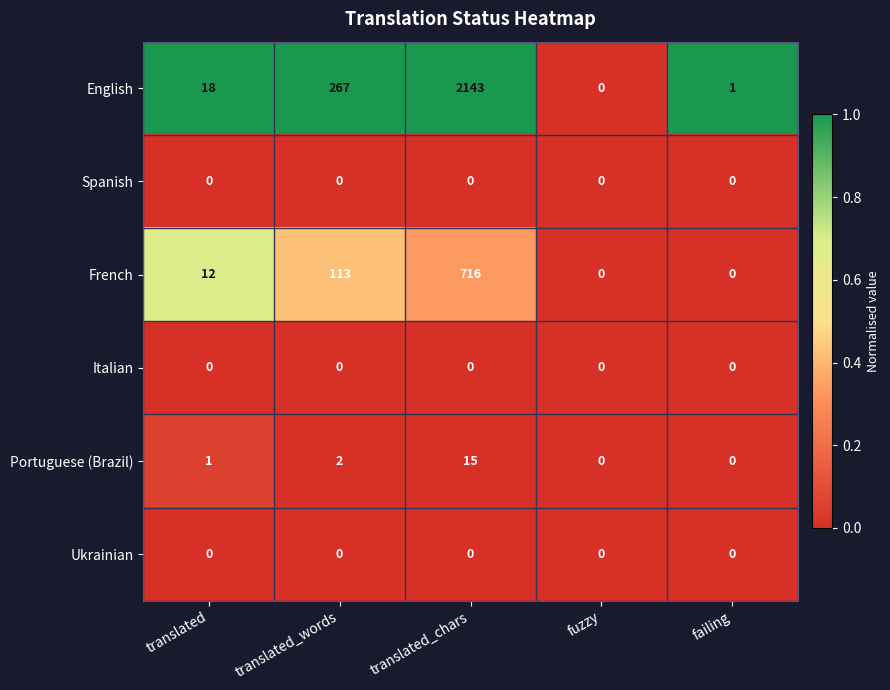

What is the maximum value shown in the chart?

2143